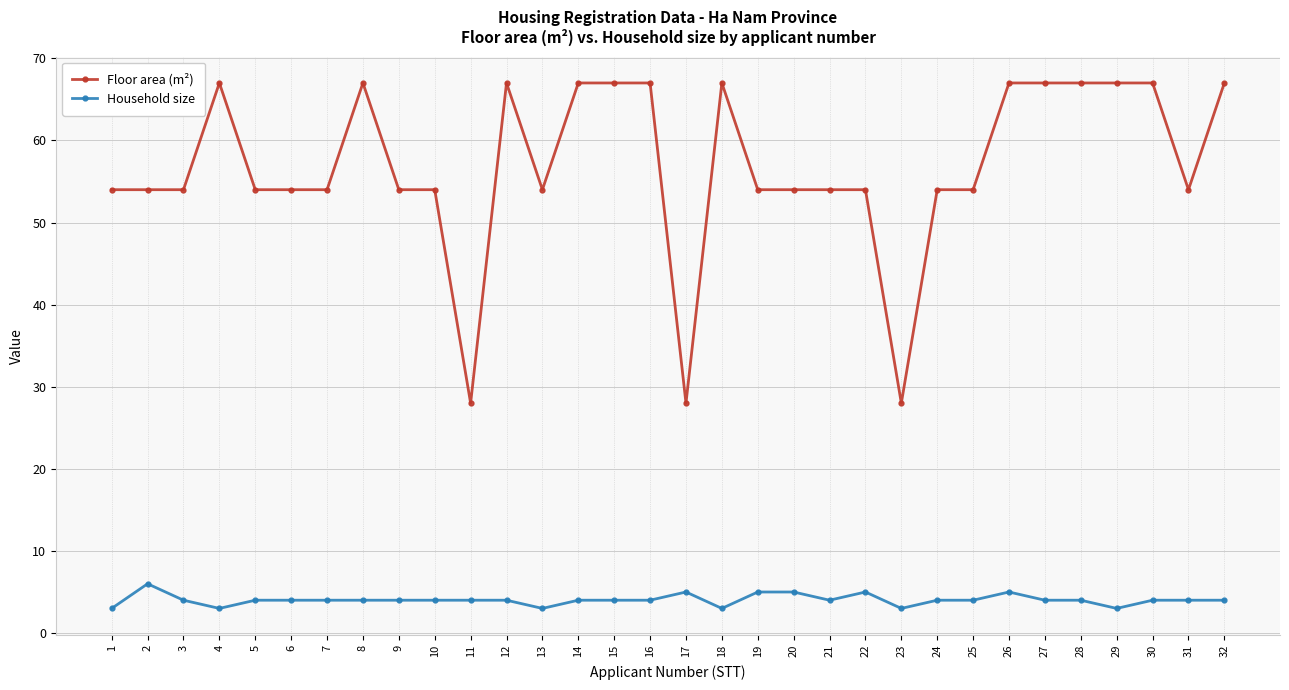

True or false: Household size and Floor area (m²) intersect in this chart.

False